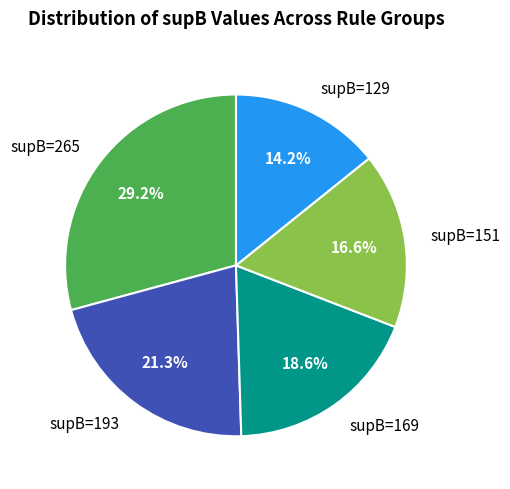

Does any single category account for the majority?

No